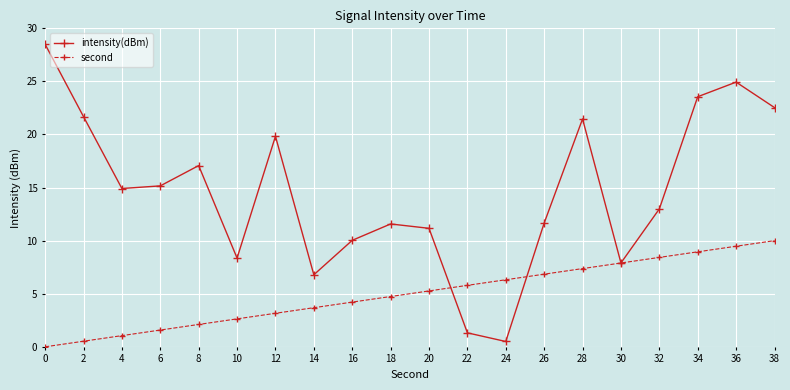

True or false: intensity(dBm) and second intersect in this chart.

True